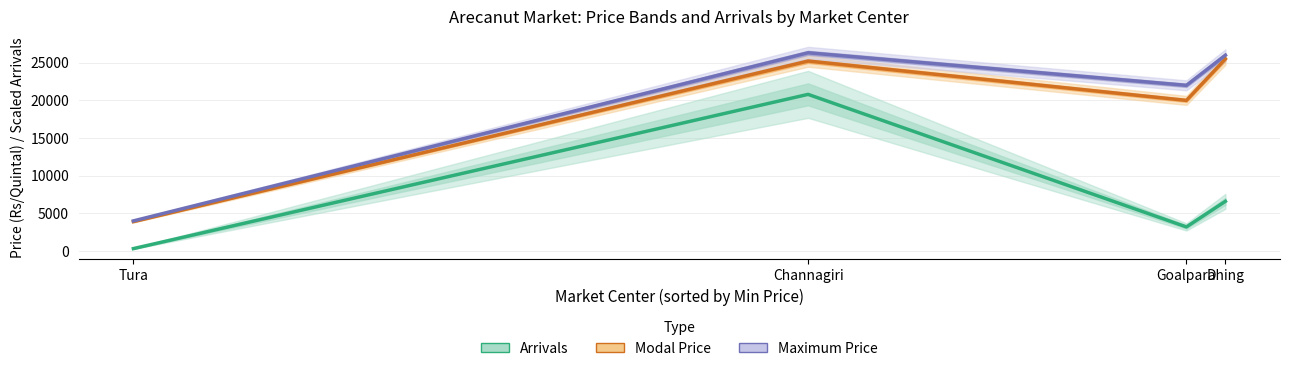

At which category is the sum across all series the highest?

Channagiri